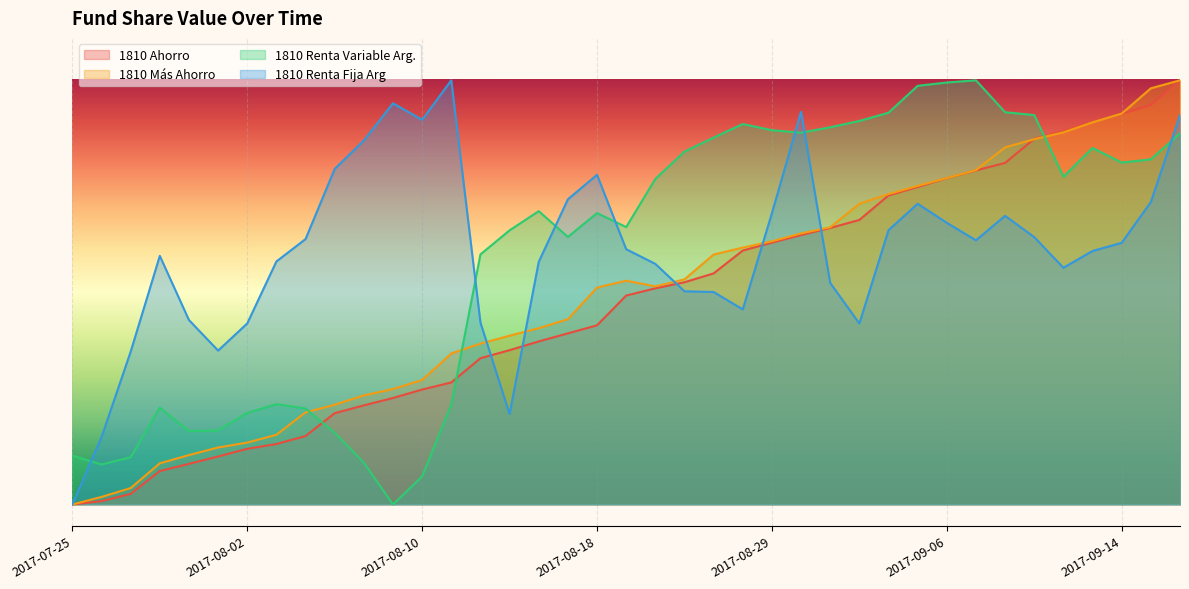

What is the difference between the maximum and second lowest values in the 1810 Más Ahorro series?

1.0